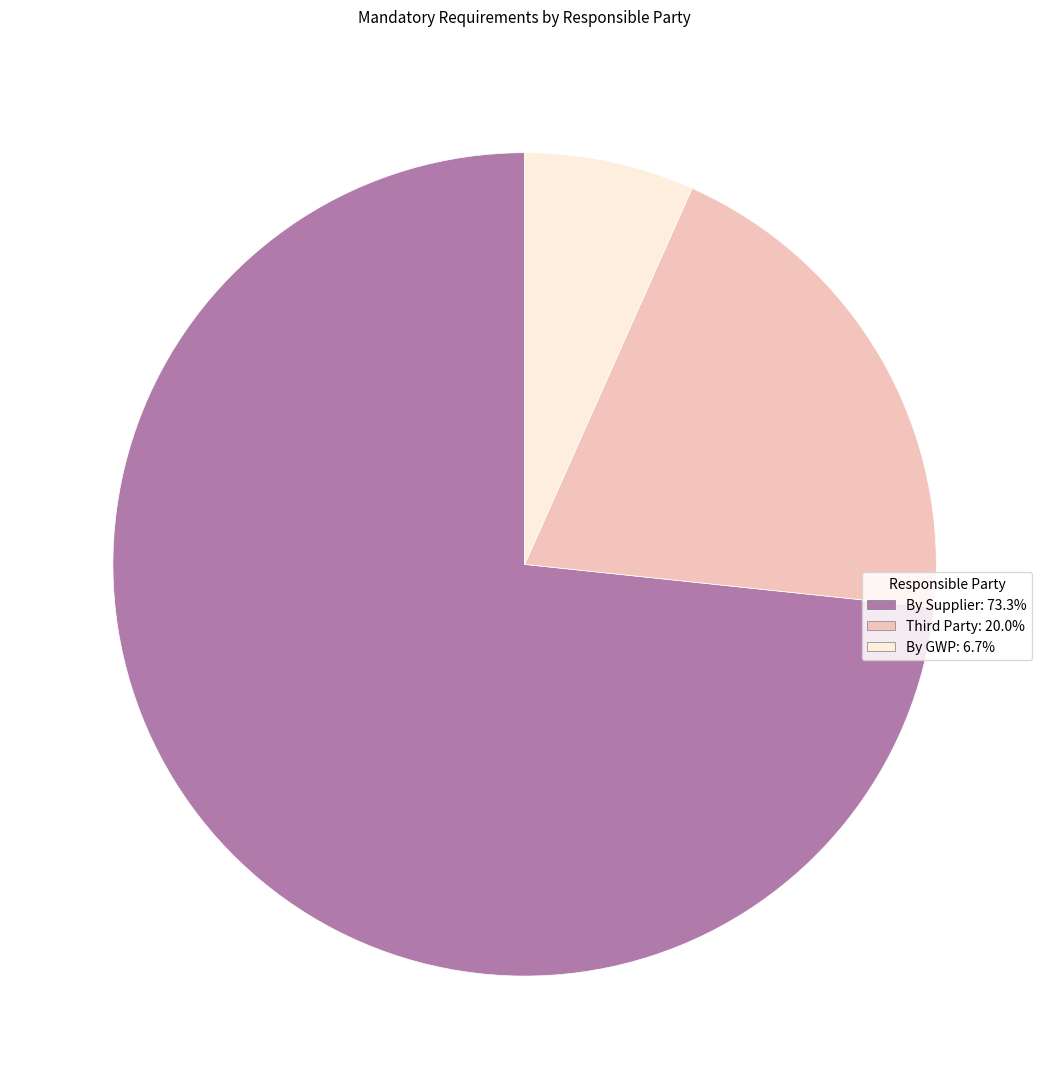

How many segments does this pie chart have?

3